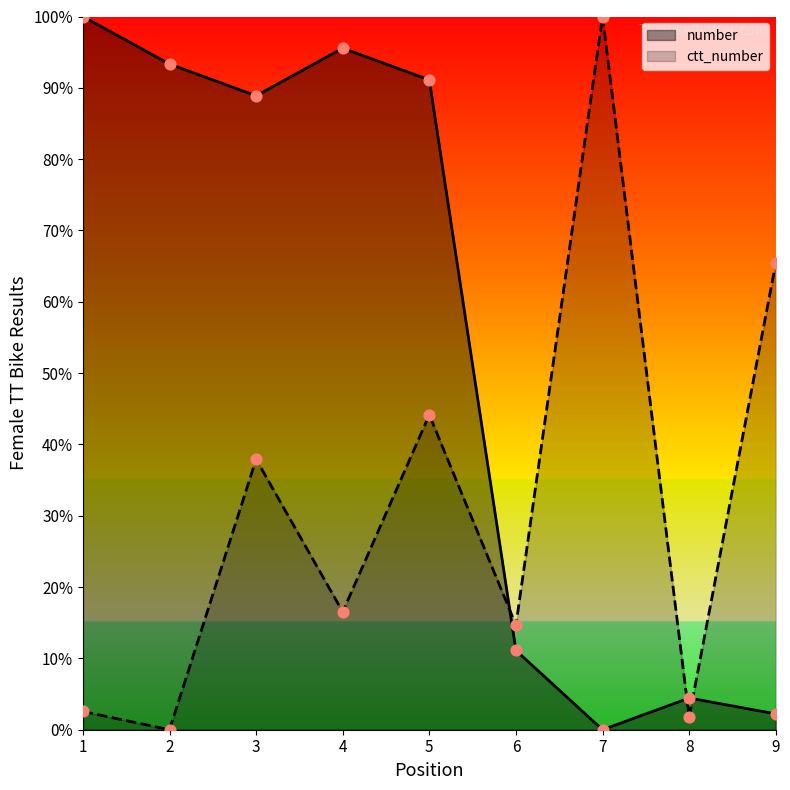

Which series contains the highest Y value?

number